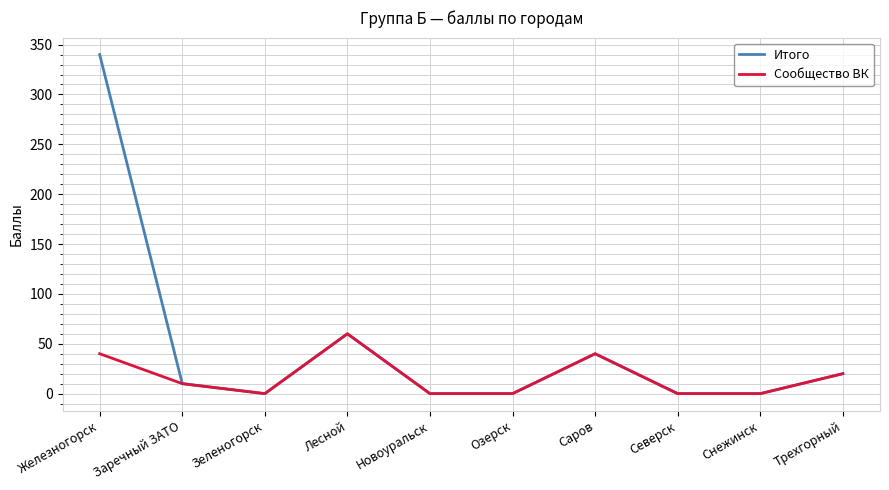

What is the highest value of the Итого series?

340